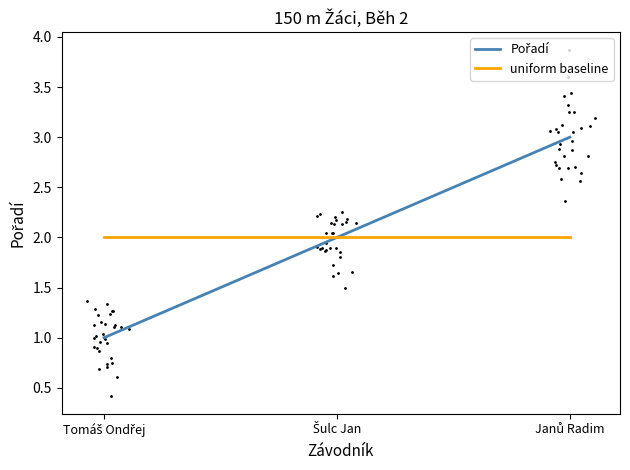

Does the chart have visible grid lines?

No